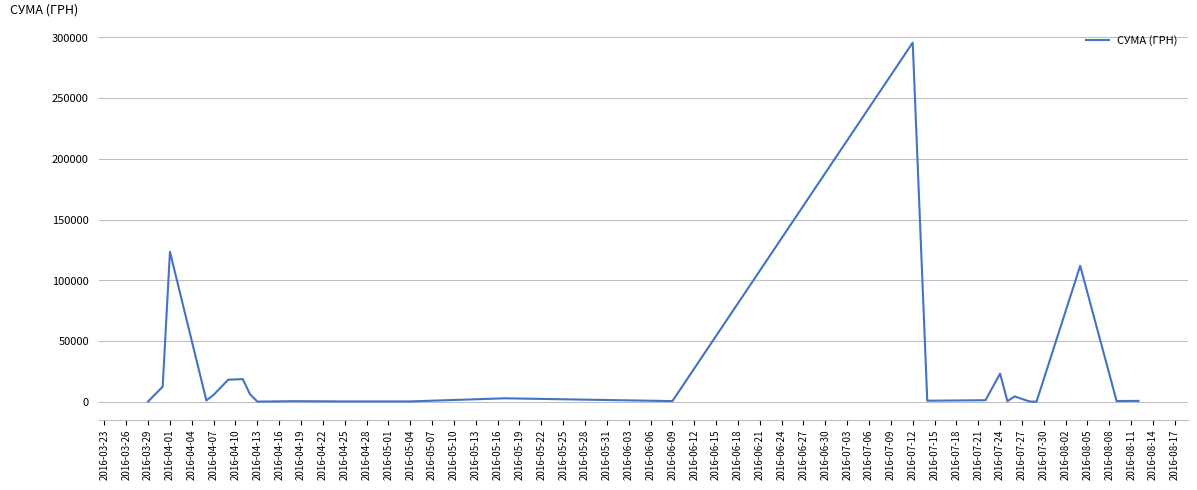

What is the difference between the maximum and minimum values?

295540.8